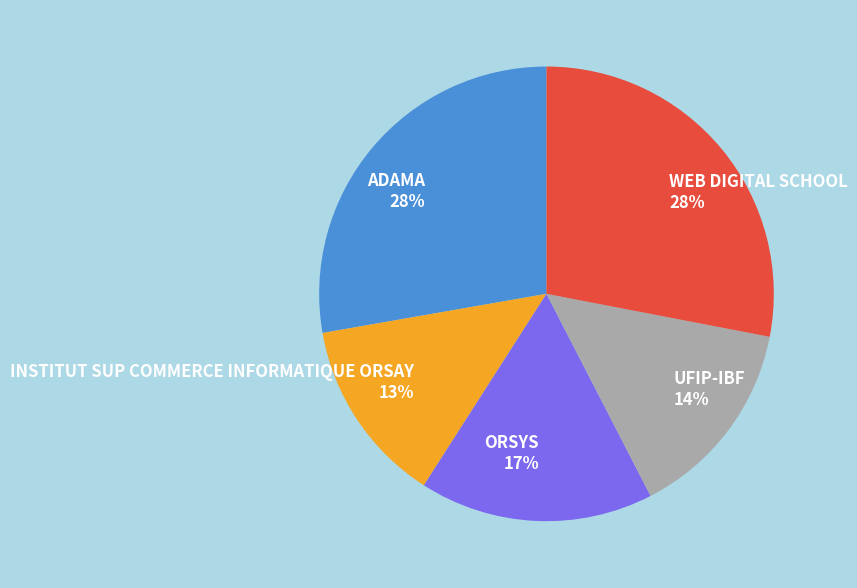

Do UFIP-IBF and WEB DIGITAL SCHOOL together represent more than half of the pie?

No